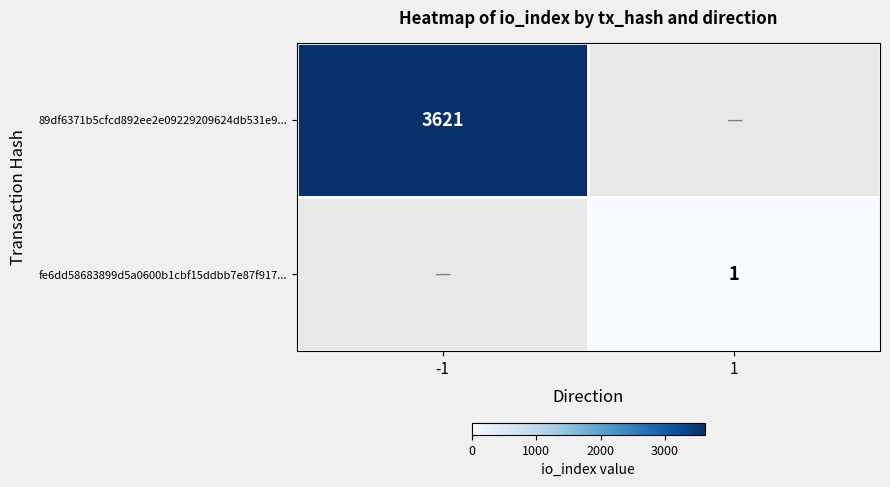

Is it true that fe6dd58683899d5a0600b1cbf15ddbb7e87f917... equals 2 at 1?

False